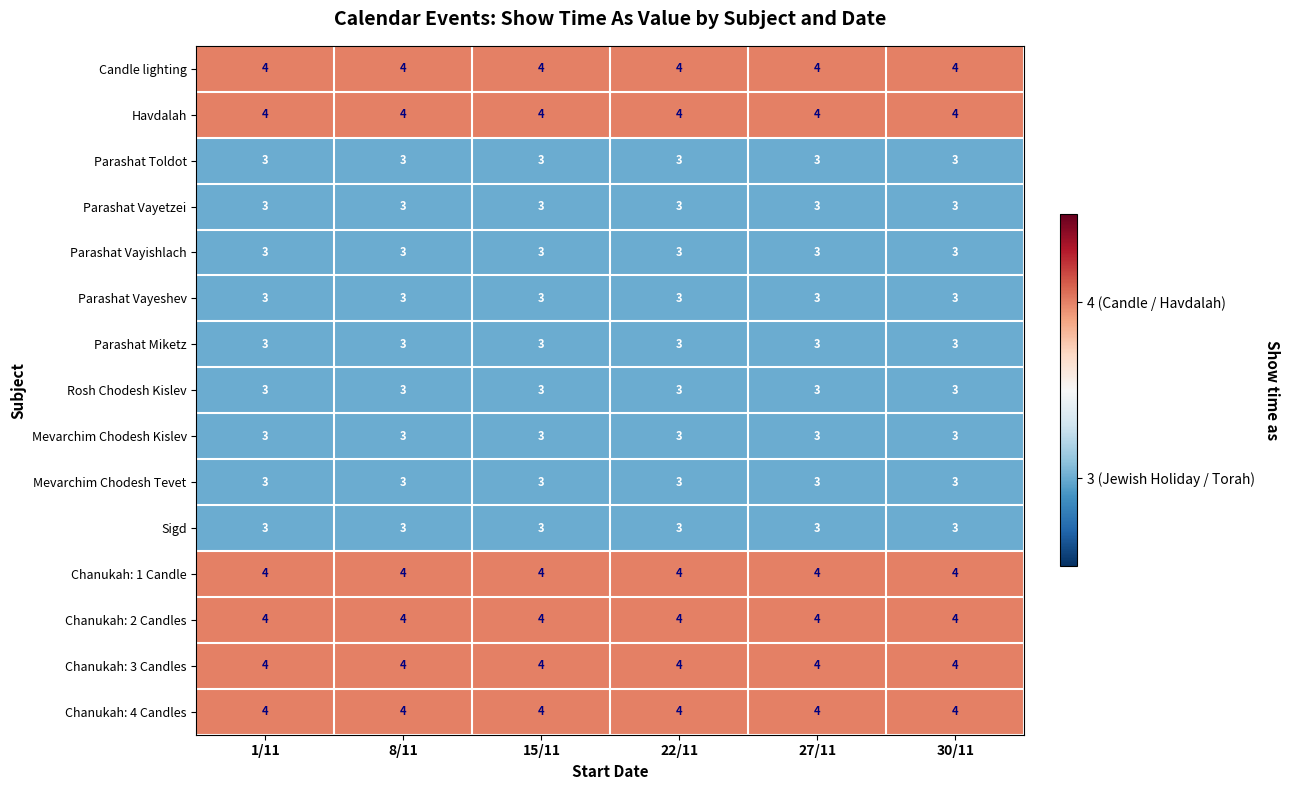

True or false: Mevarchim Chodesh Kislev has a value of 3 at 27/11.

True